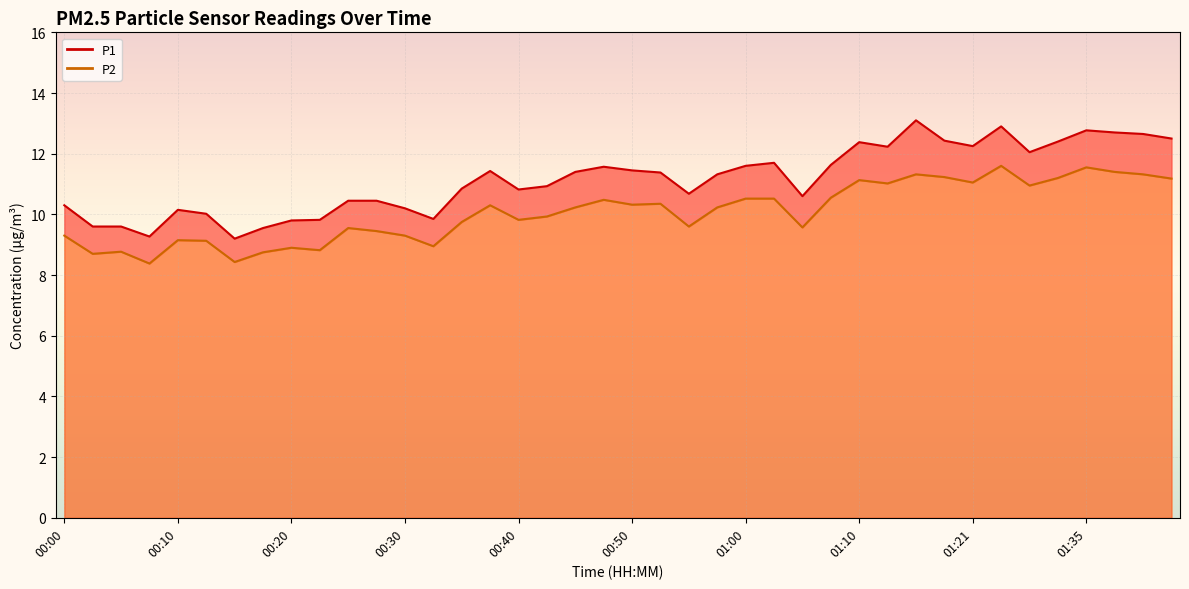

Reading left to right, transcribe all the data shown in this chart.

P1: 10.3	9.6	9.6	9.3	10.2	10.0	9.2	9.6	9.8	9.8	10.4	10.4	10.2	9.8	10.8	11.4	10.8	10.9	11.4	11.6	11.4	11.4	10.7	11.3	11.6	11.7	10.6	11.6	12.4	12.2	13.1	12.4	12.2	12.9	12.1	12.4	12.8	12.7	12.7	12.5
P2: 9.3	8.7	8.8	8.4	9.2	9.1	8.4	8.8	8.9	8.8	9.6	9.4	9.3	8.9	9.8	10.3	9.8	9.9	10.2	10.5	10.3	10.3	9.6	10.2	10.5	10.5	9.6	10.6	11.1	11.0	11.3	11.2	11.1	11.6	10.9	11.2	11.6	11.4	11.3	11.2